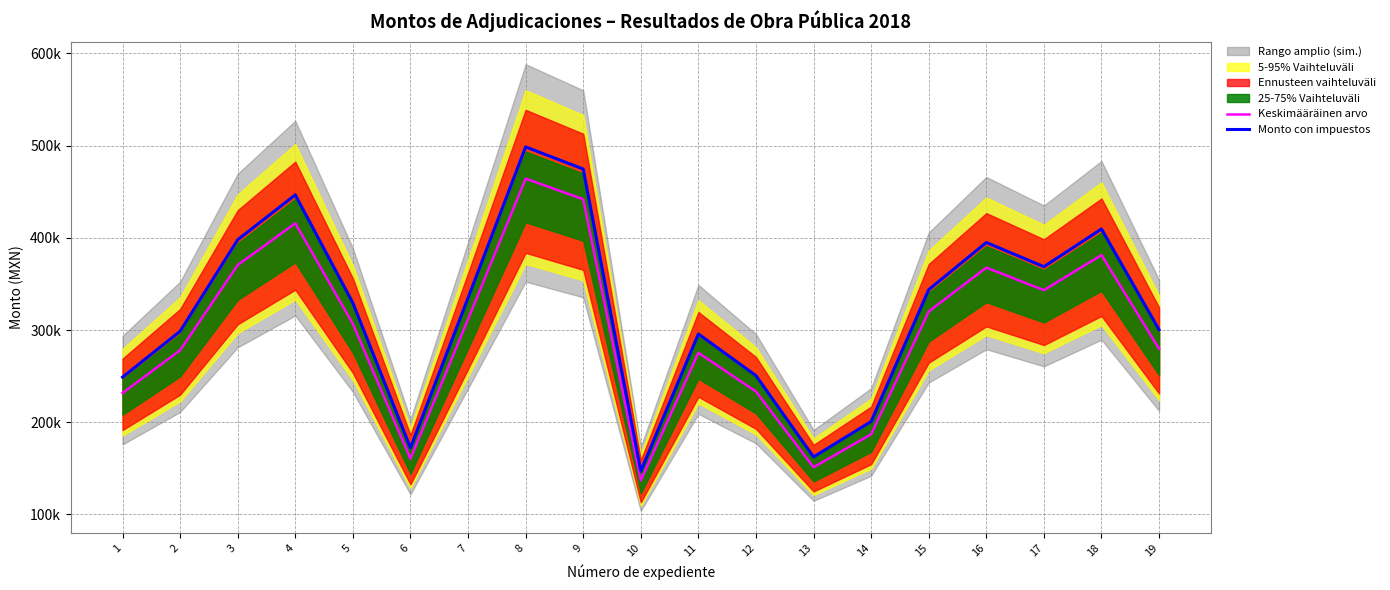

True or false: Keskimääräinen arvo and Monto con impuestos cross at least once.

False